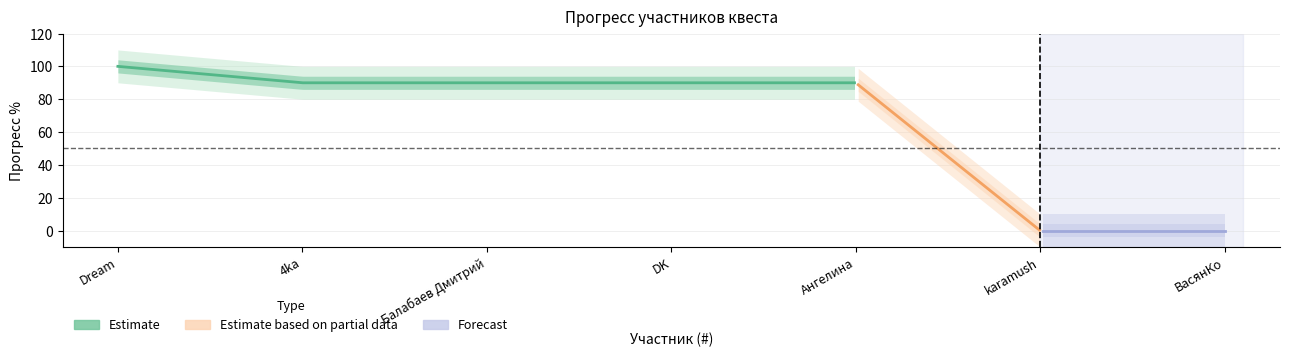

Count the values in the range 0 to 90.

6